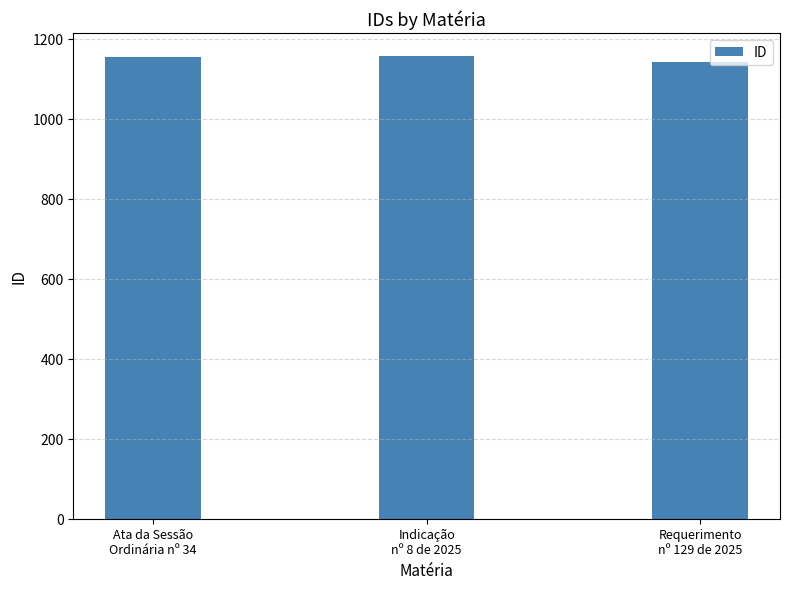

What is the smallest value displayed?

1141